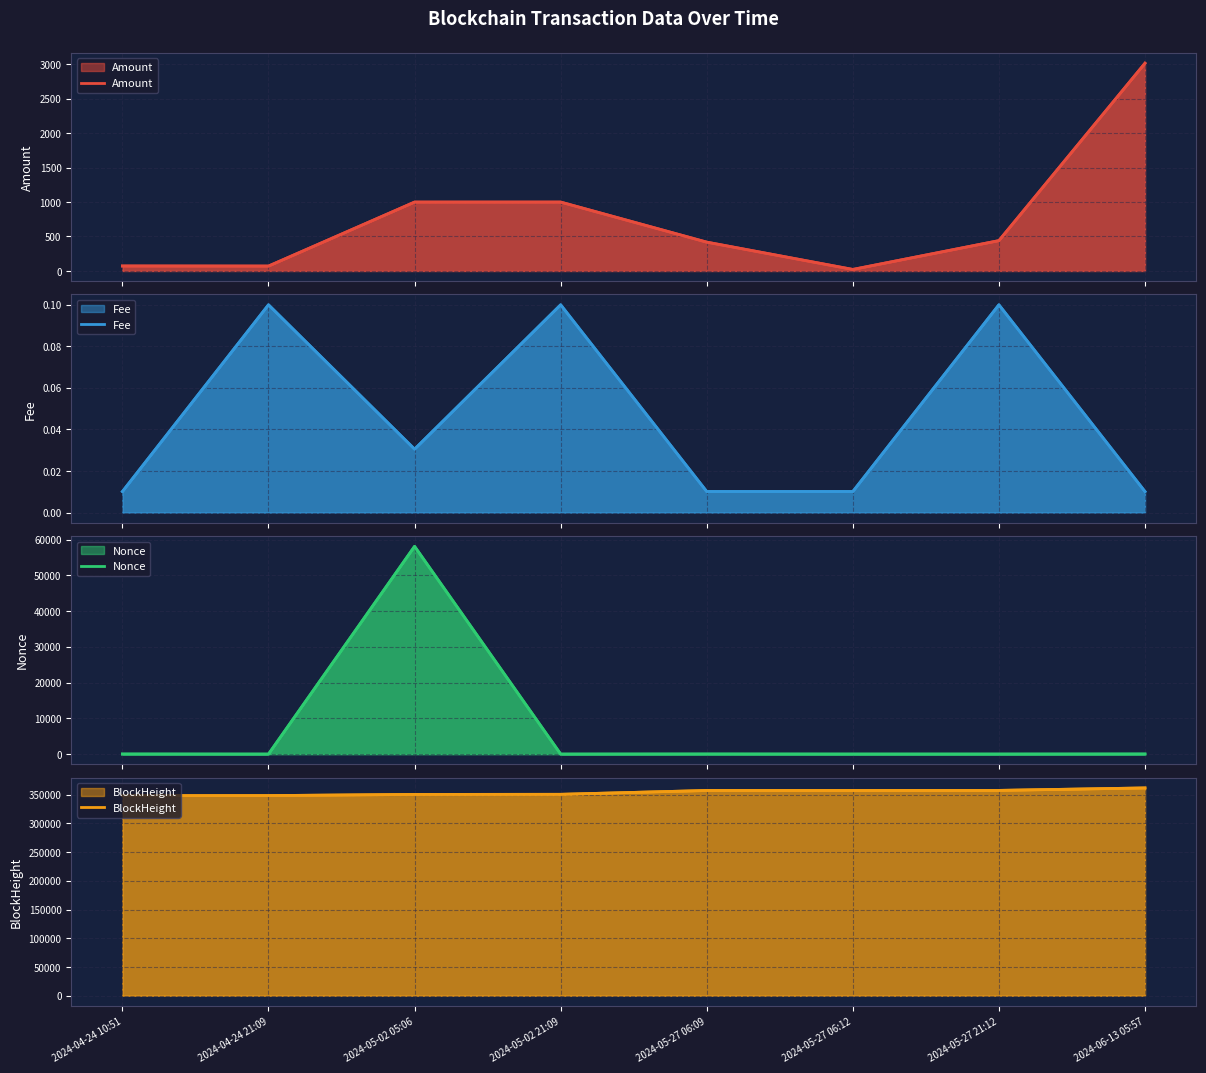

True or false: Fee and Nonce cross at least once.

True